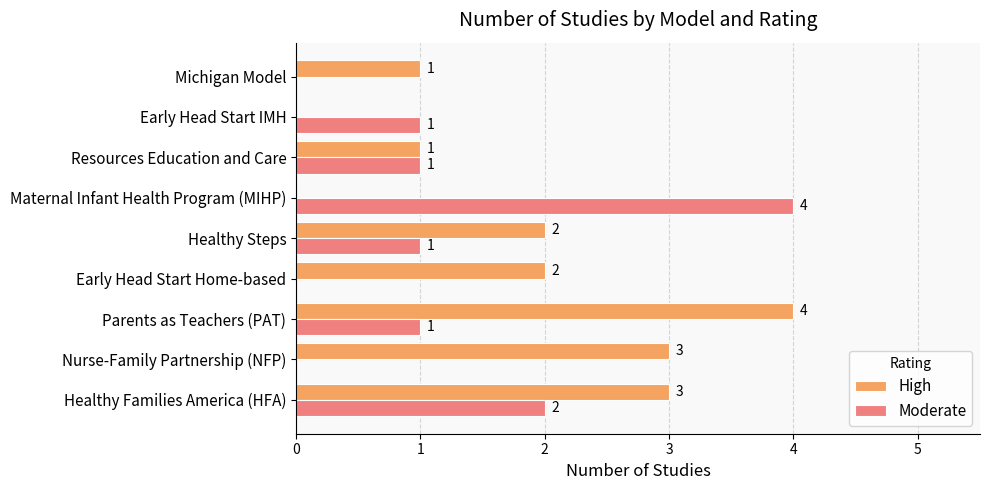

How many values in Moderate are above zero?

6